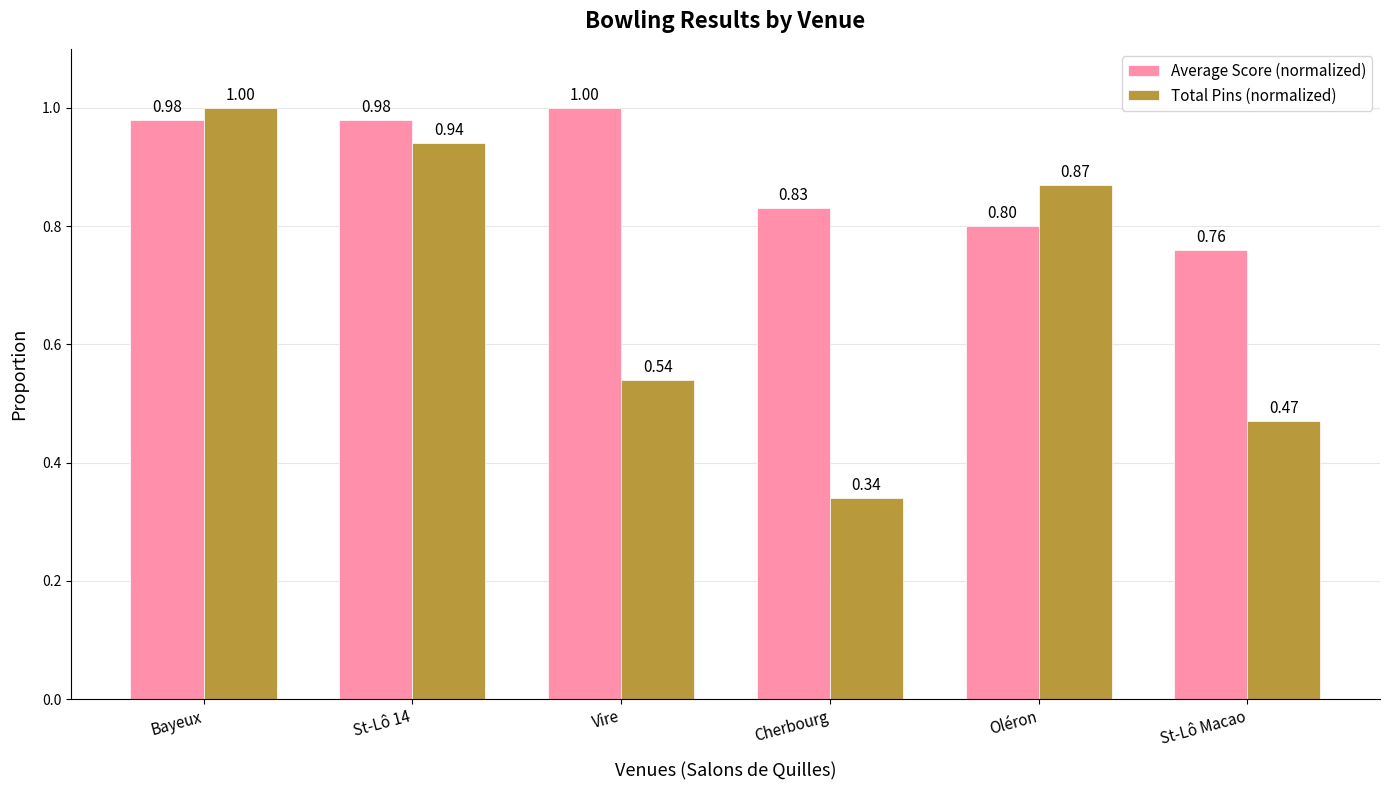

Rank the categories by Total Pins (normalized) value from highest to lowest.

Bayeux, St-Lô 14, Oléron, Vire, St-Lô Macao, Cherbourg